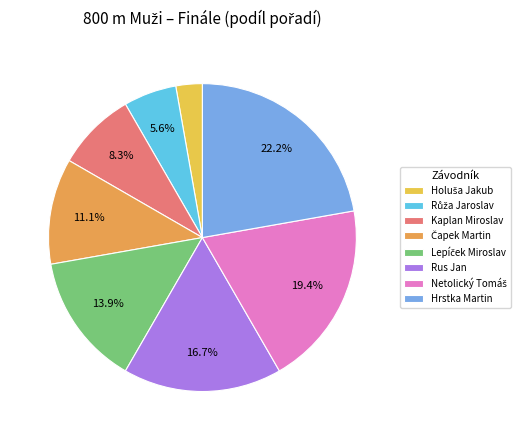

Which slice is the largest?

Hrstka Martin